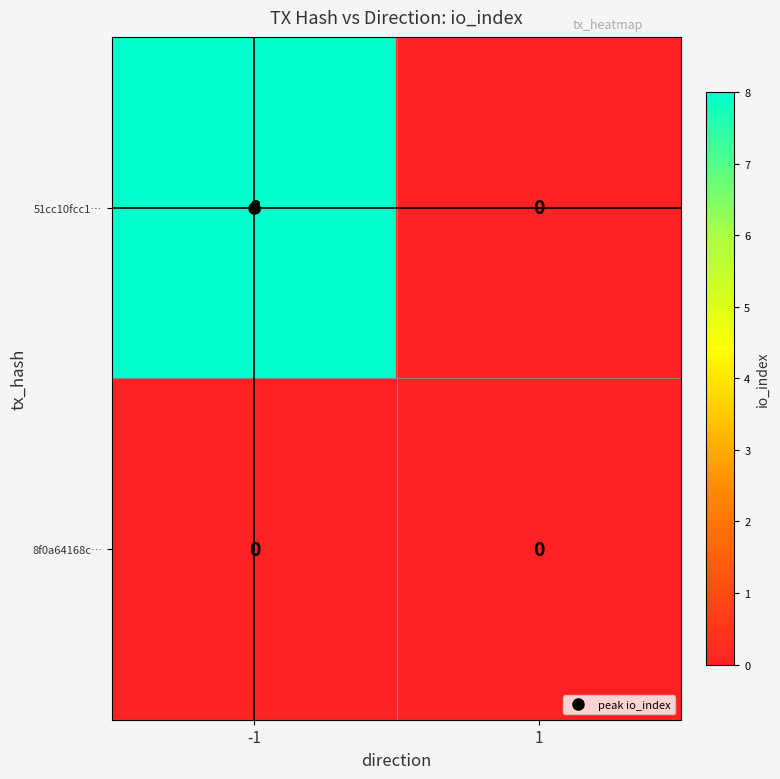

Which series has the largest total across all categories?

51cc10fcc1…